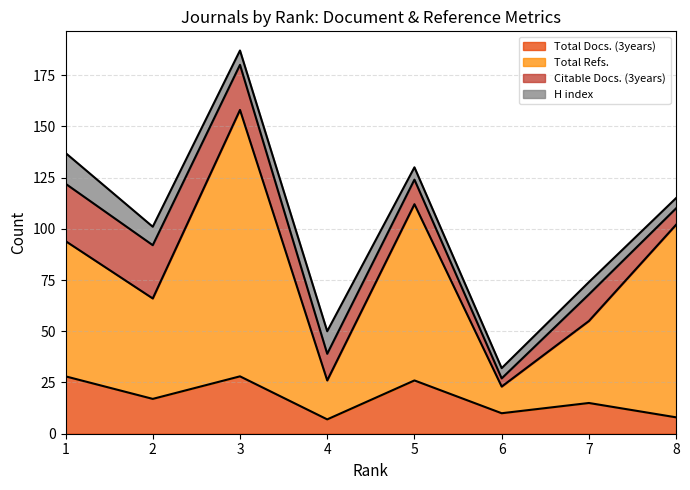

In Total Refs., how many points are lower than both neighbors (excluding endpoints)?

3